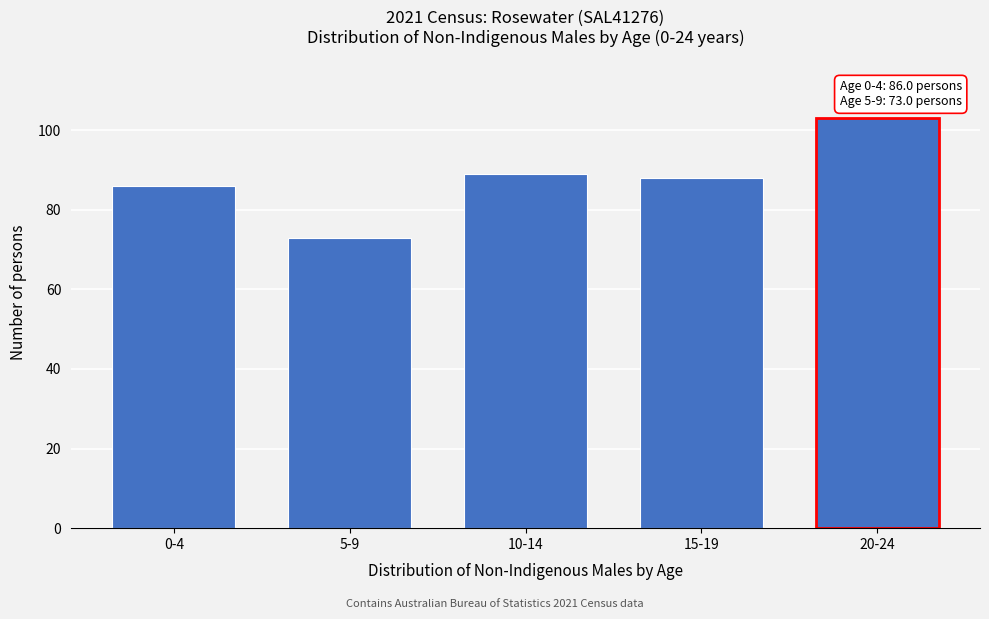

Reading left to right, transcribe all the data shown in this chart.

0-4=86	5-9=73	10-14=89	15-19=88	20-24=103